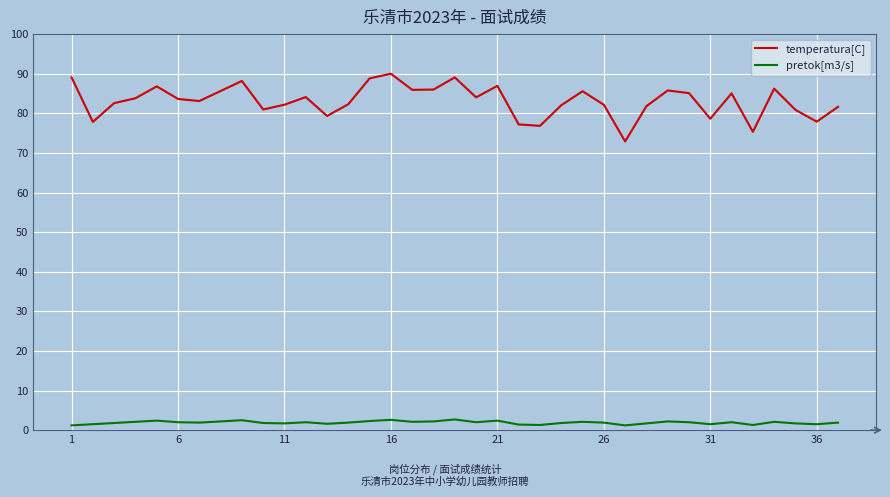

What is the highest value of the pretok[m3/s] series?

2.7